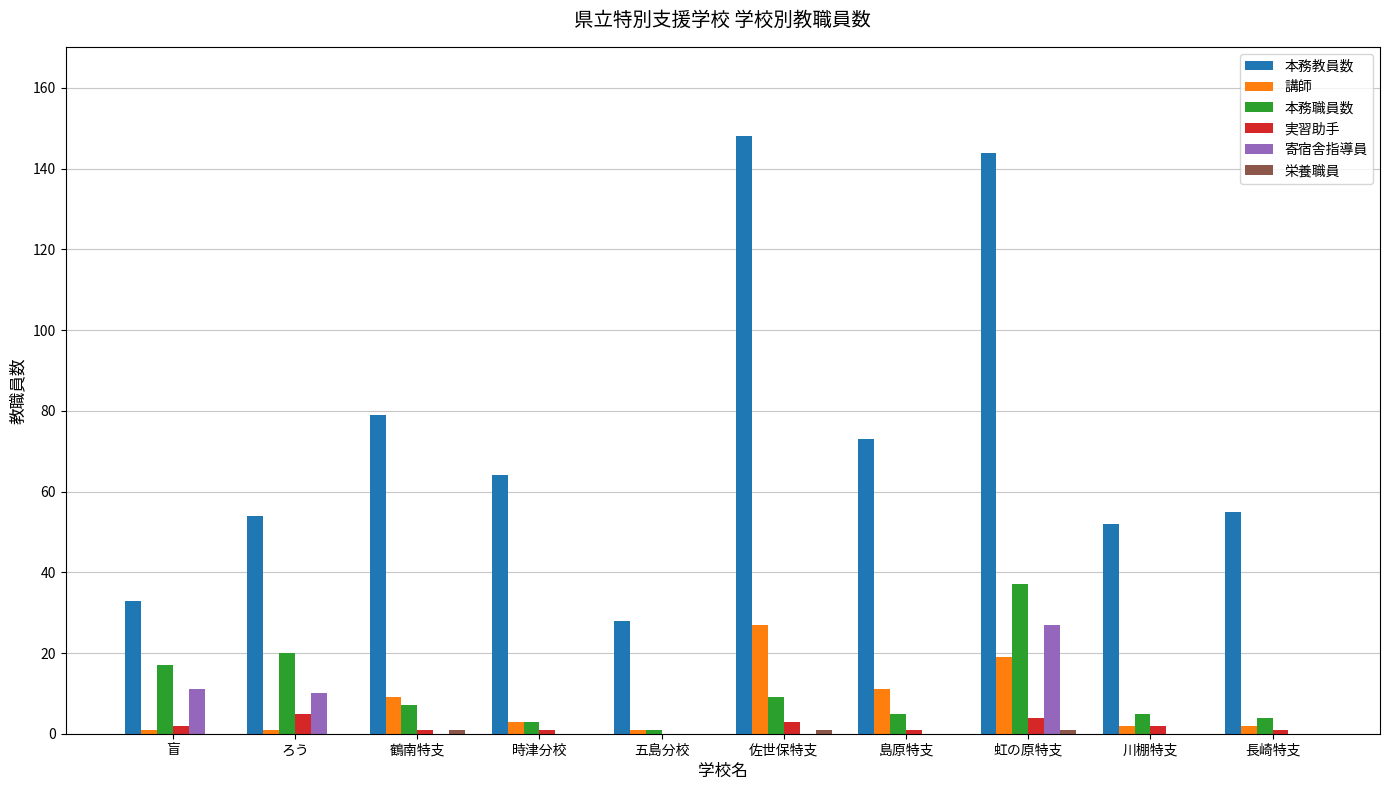

Is it true that 本務職員数 equals 9 at 佐世保特支?

True